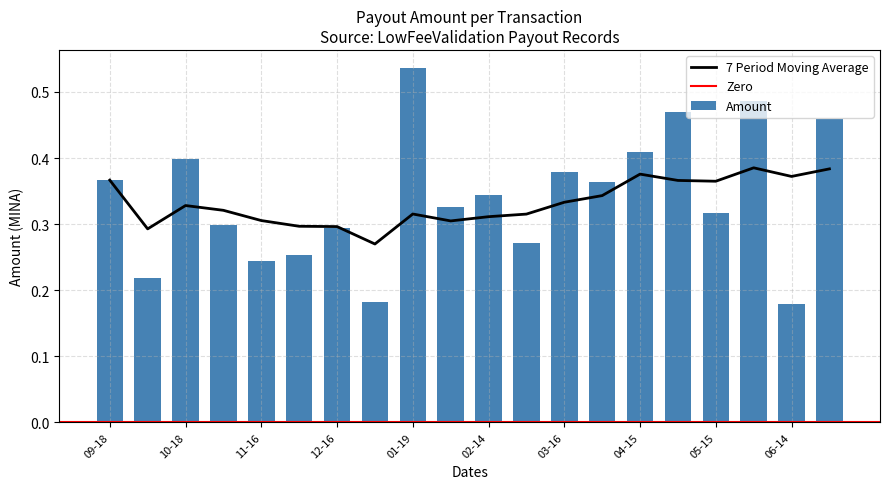

Which category has the highest value in the Amount series?

01-19